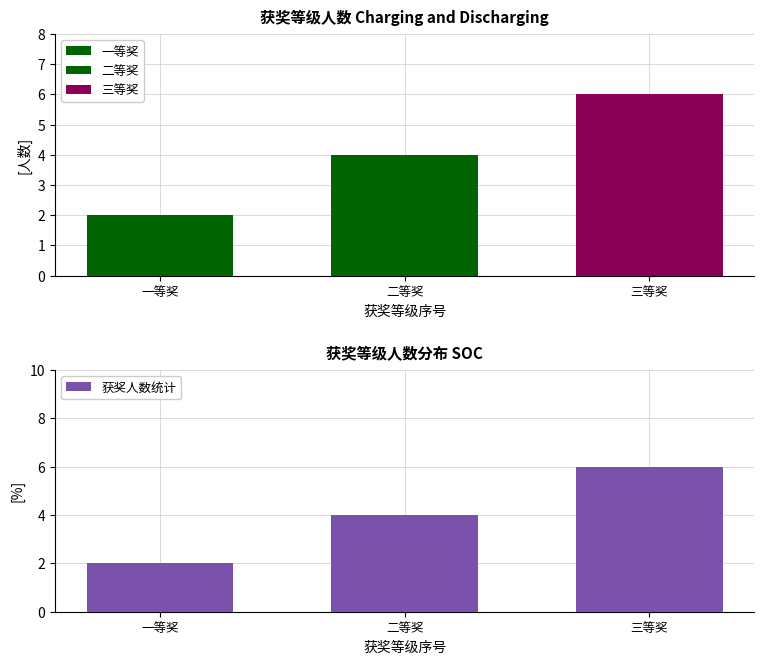

What is the change in value from 一等奖 to 三等奖?

+4